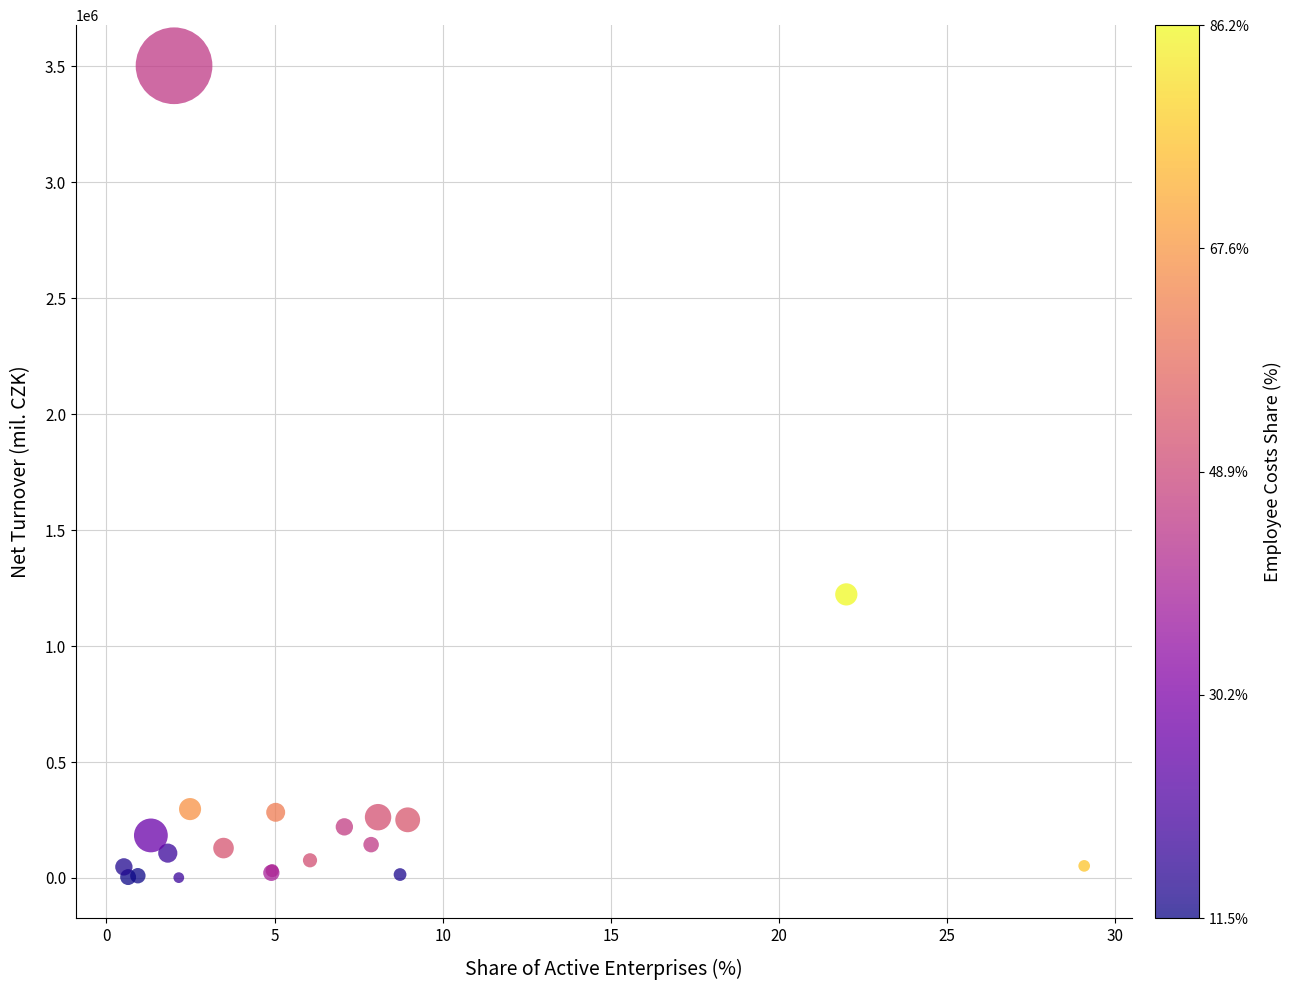

What Y value in the scatter plot is closest to 1751784?

1222713.4